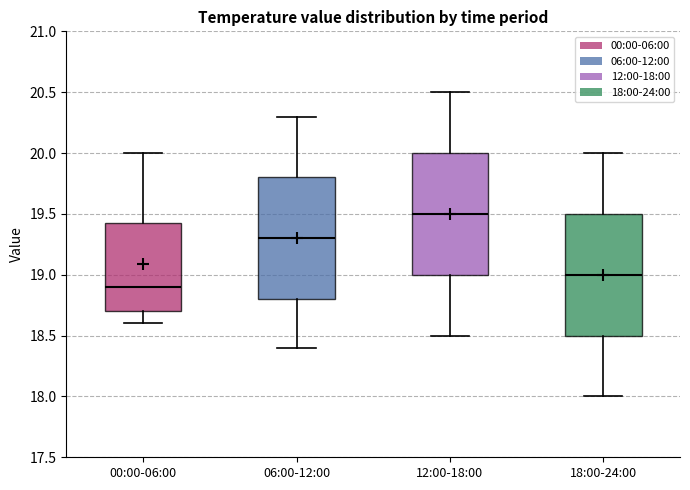

Reading left to right, transcribe this box plot: for each box, give where its median line is, the range the box spans, and where its two whiskers end, as read against the y-axis. The values are not printed on the chart, so give them approximately, as read against the axis.

00:00-06:00: median 18.90, box 18.70 to 19.45, whiskers 18.60 to 20.00
06:00-12:00: median 19.30, box 18.80 to 19.80, whiskers 18.40 to 20.30
12:00-18:00: median 19.50, box 19.00 to 20.00, whiskers 18.50 to 20.50
18:00-24:00: median 19.00, box 18.50 to 19.50, whiskers 18.00 to 20.00